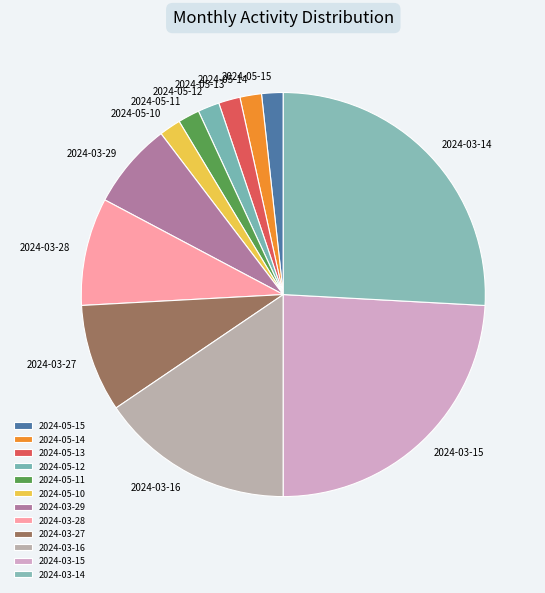

The 2024-05-15 slice represents 2% of the pie. True or false?

True